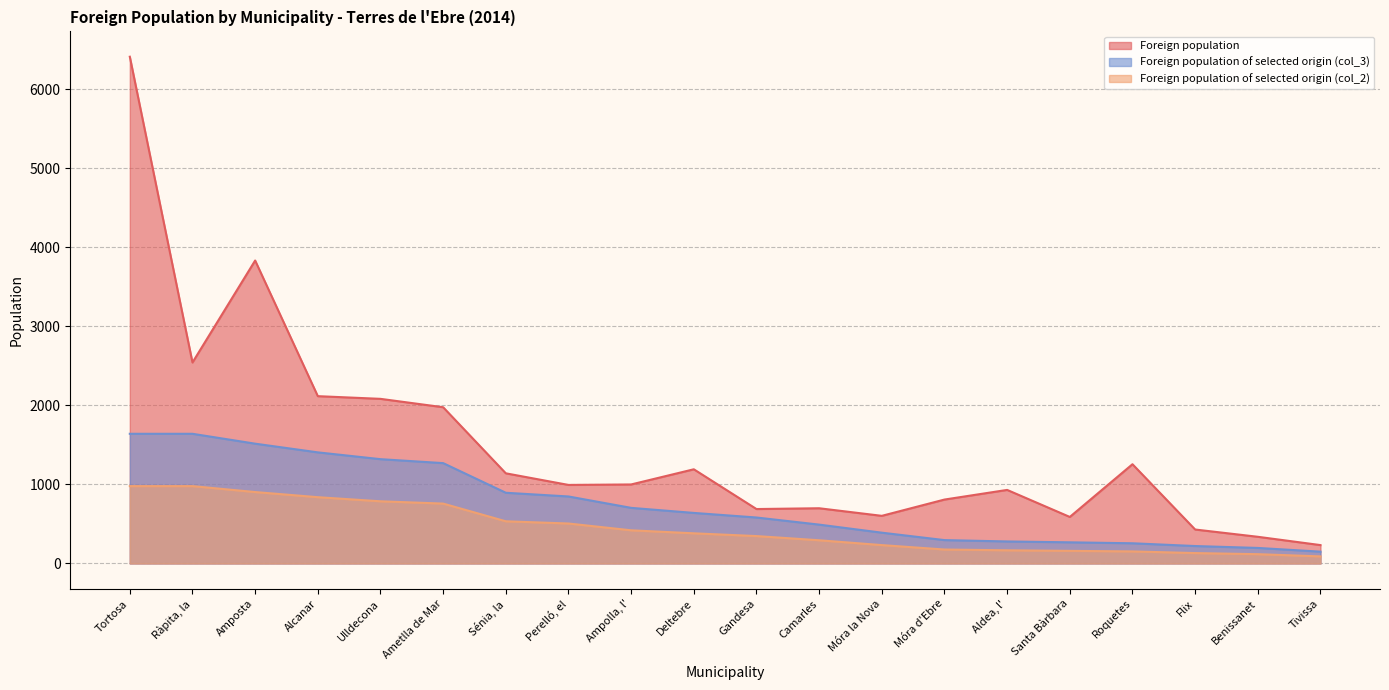

Is the value of Foreign population at Ràpita, la greater than the value of Foreign population of selected origin (col_2) at Móra d'Ebre?

Yes